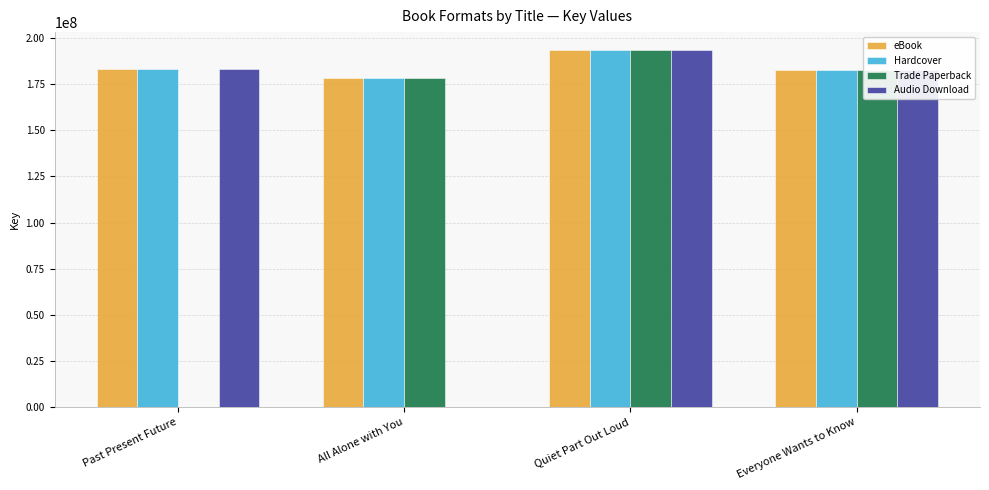

What is the sum of the Audio Download values at Past Present Future and Quiet Part Out Loud?

376736813